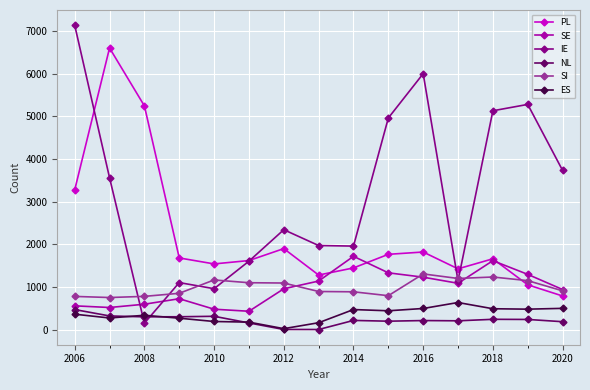

True or false: NL has more than 1 points higher than both neighbors.

True